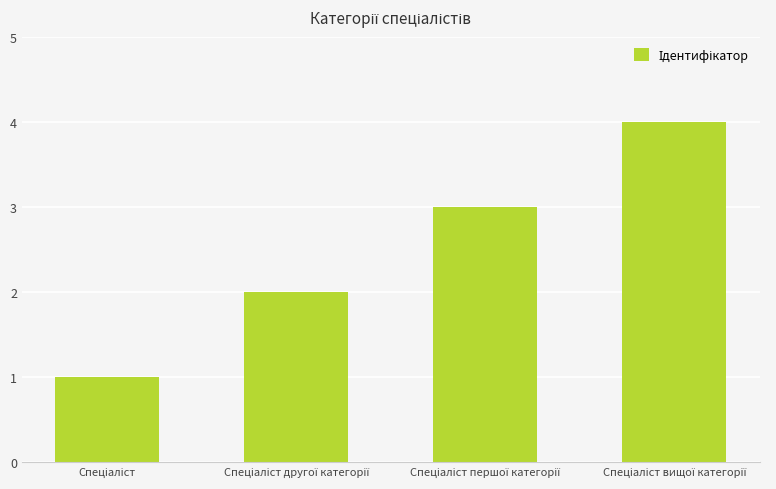

What is the difference between the maximum and minimum values?

3